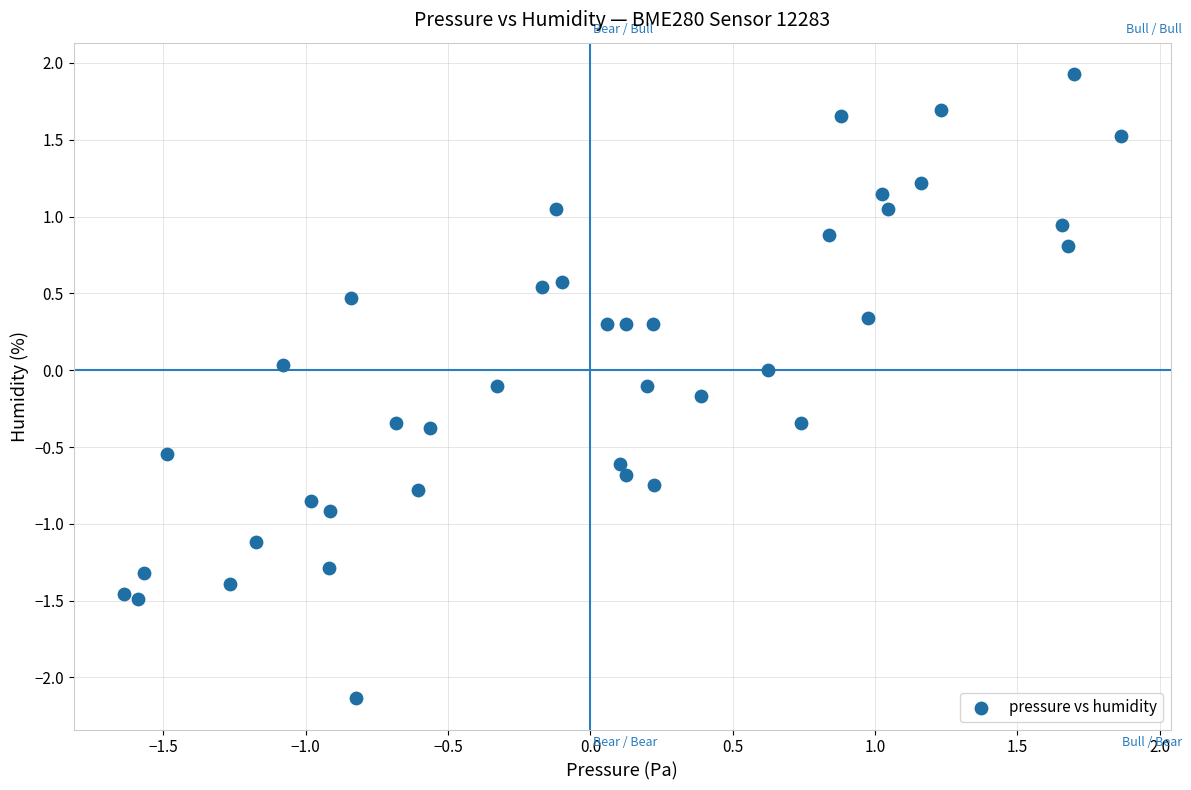

What is the range of X values (max minus min)?

3.5